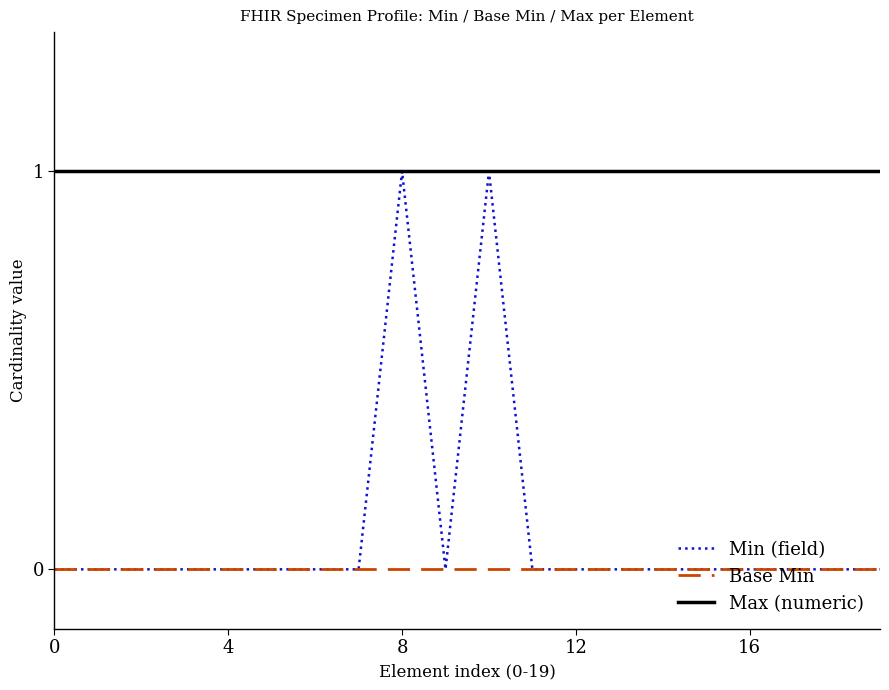

True or false: Min (field) has more than 1 interior local peaks.

True